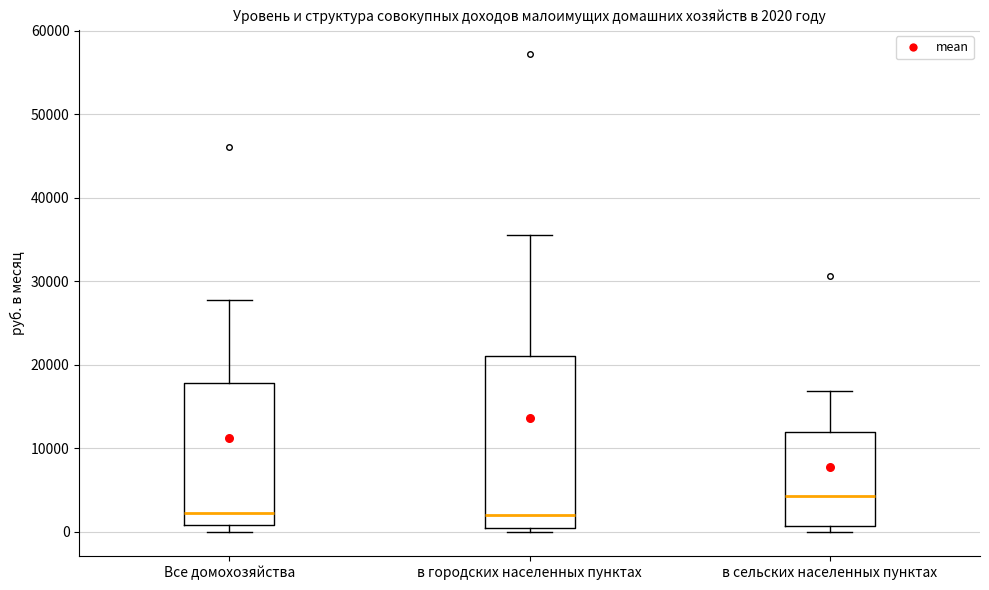

Which box has the highest median line?

в сельских населенных пунктах